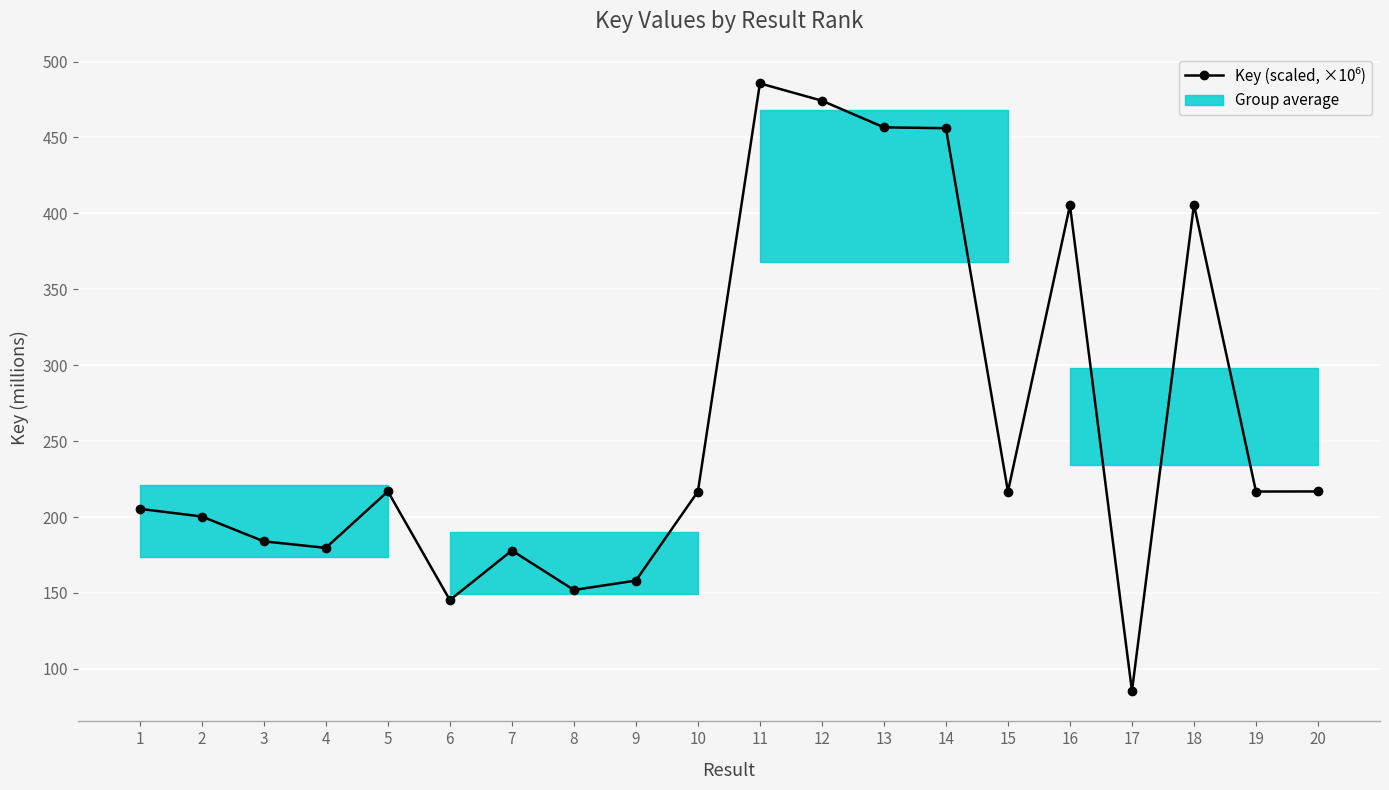

What is the change in value from 8 to 19?

+64.8